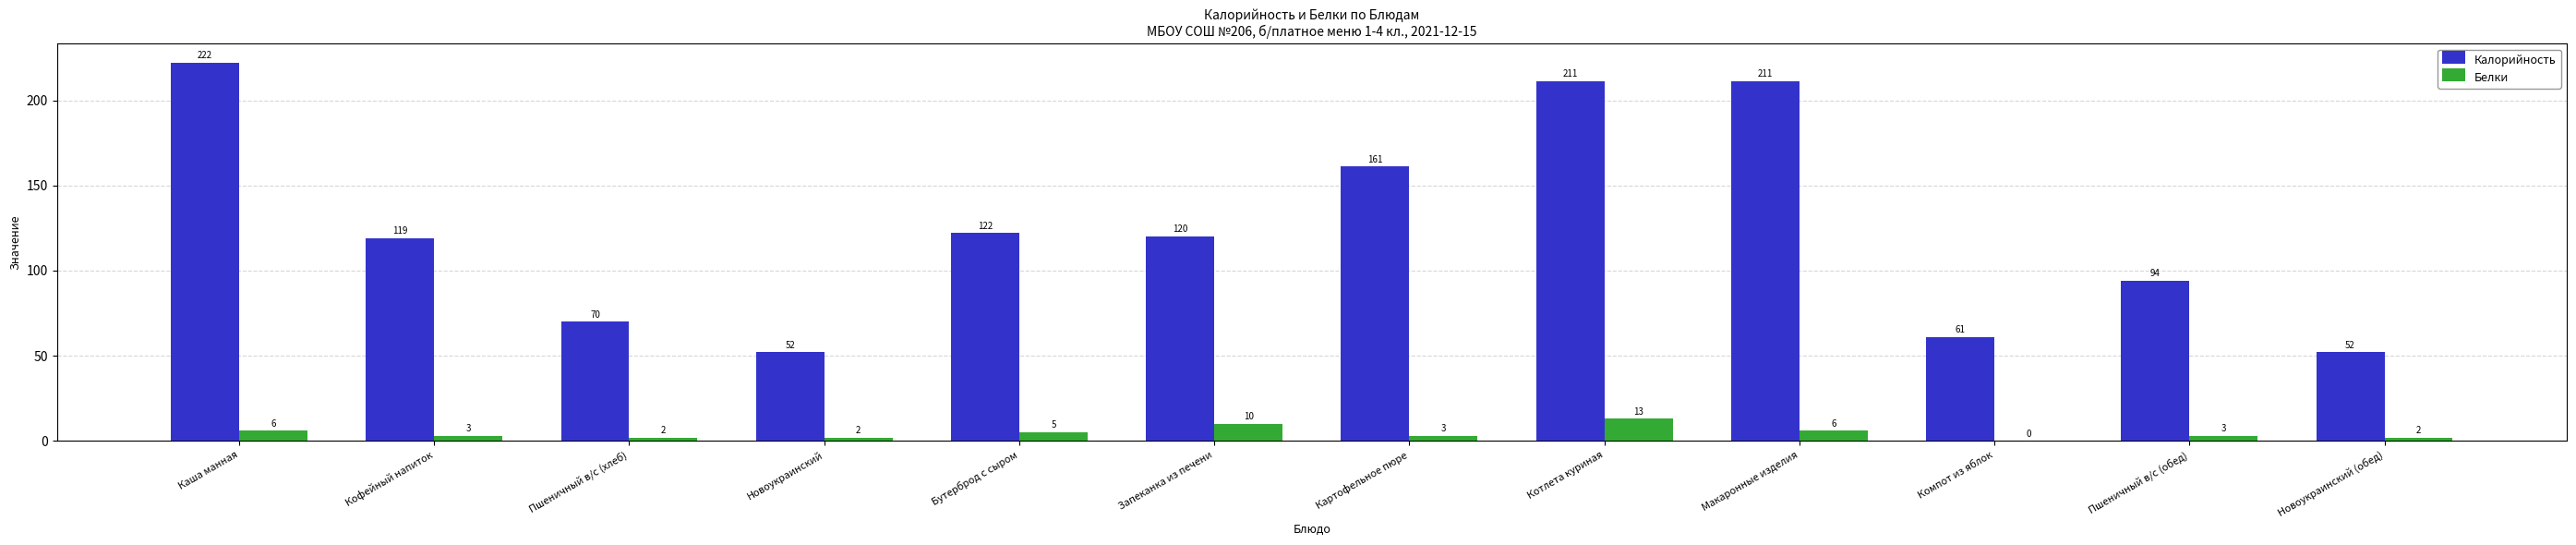

What is the sum of the Белки values at Запеканка из печени and Каша манная?

16